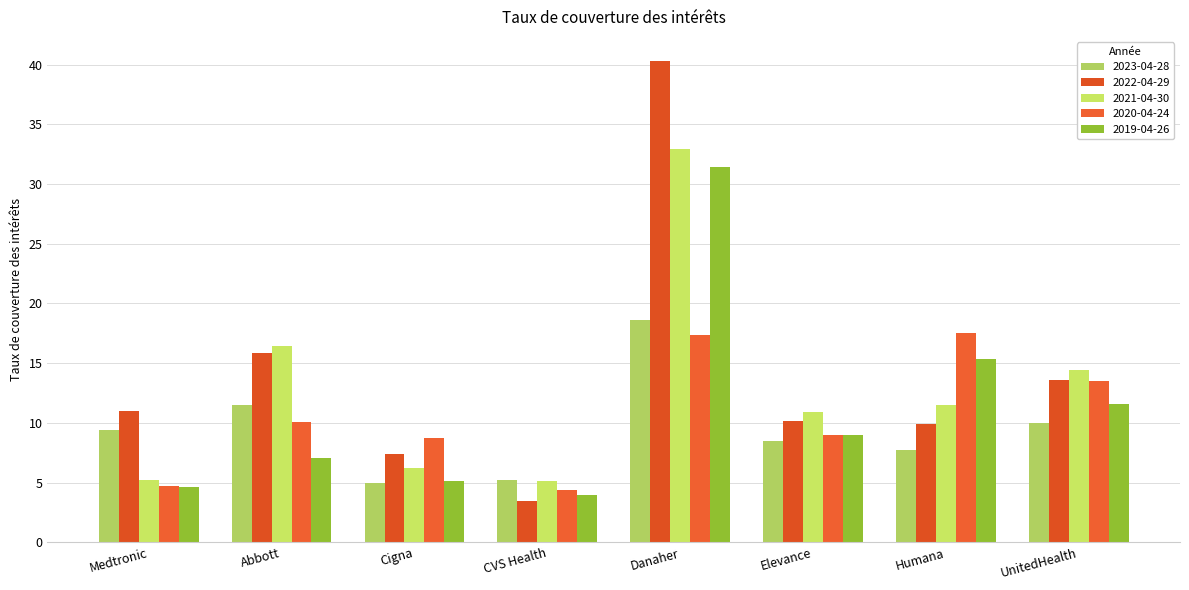

Does the chart contain any negative values?

No